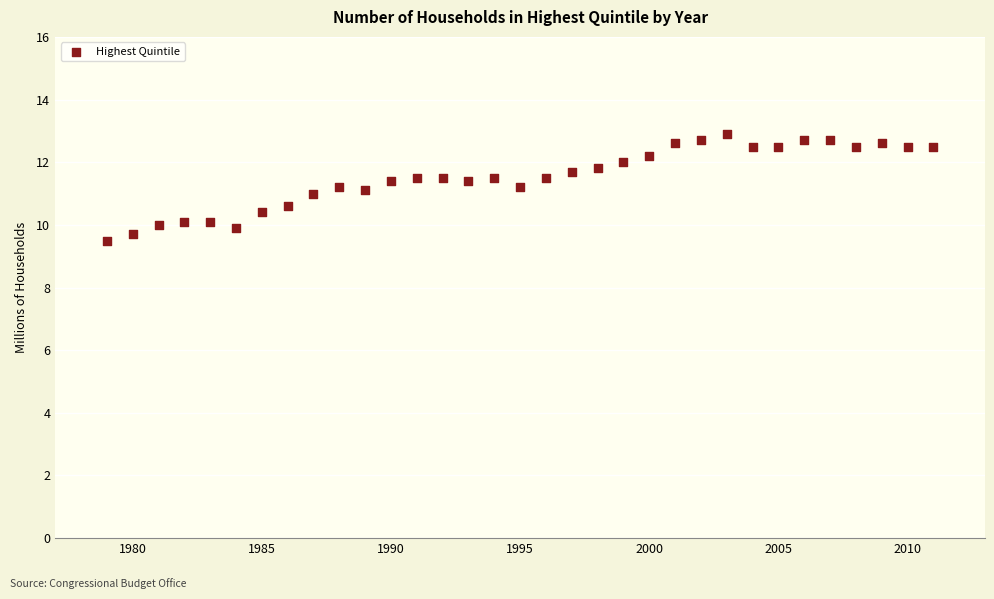

What is the range of Y values (max minus min)?

3.4